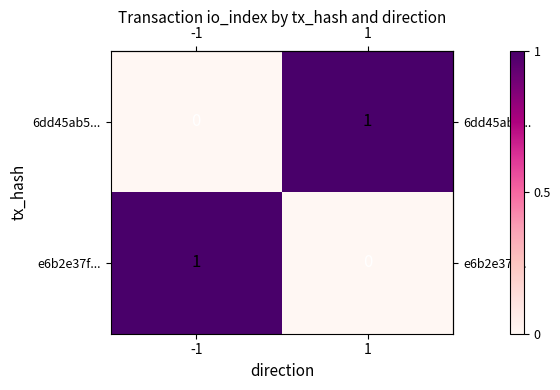

Reading right to left, extract all data points from this chart.

6dd45ab5...: 1=1	-1=0
e6b2e37f...: 1=0	-1=1